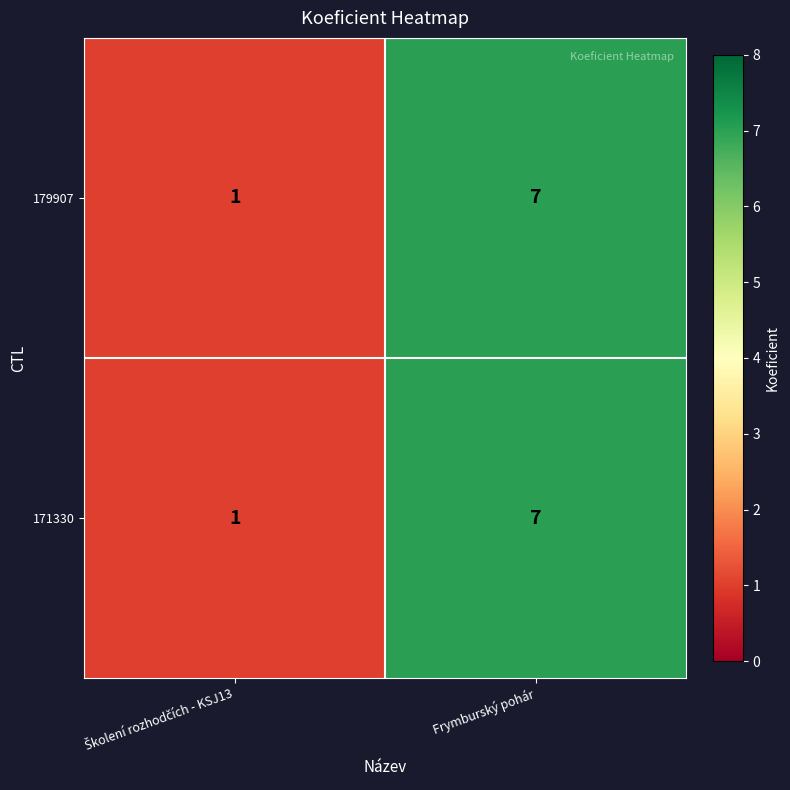

What is the sum of all 171330 values?

8